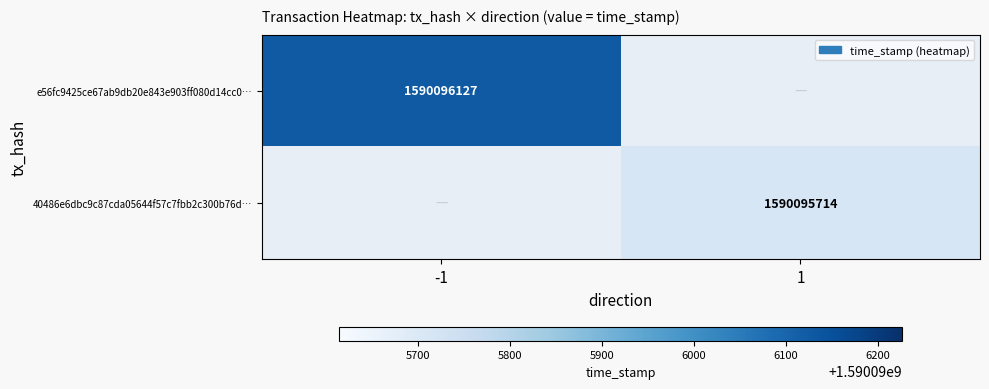

Reading left to right, list all the values displayed in this chart.

e56fc9425ce67ab9db20e843e903ff080d14cc0: direction=-1	time_stamp=1590096127
40486e6dbc9c87cda05644f57c7fbb2c300b76d: direction=1	time_stamp=1590095714